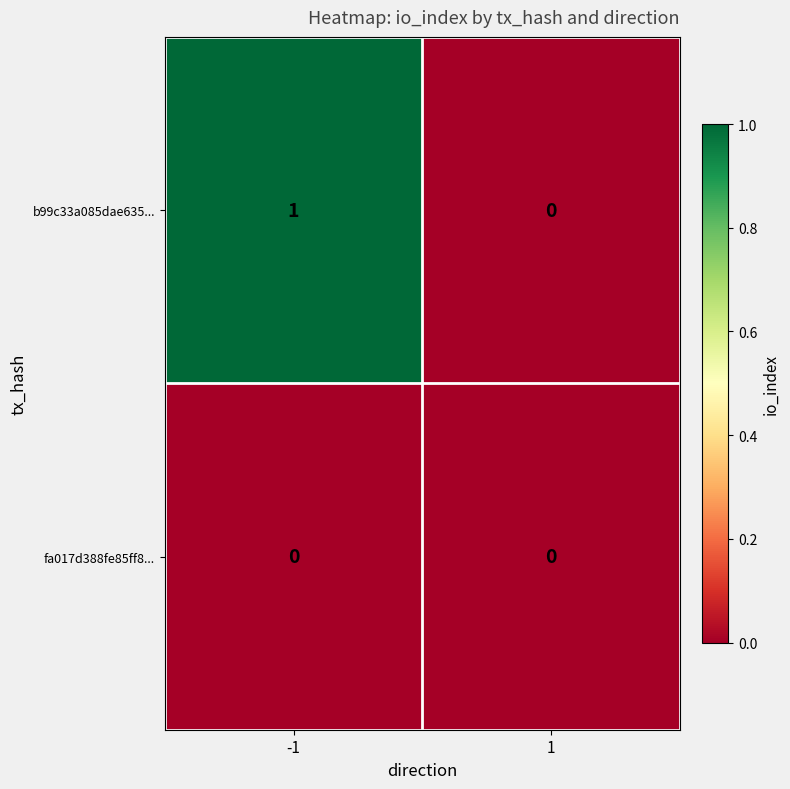

List the series in order of their overall mean, lowest first.

fa017d388fe85ff8..., b99c33a085dae635...